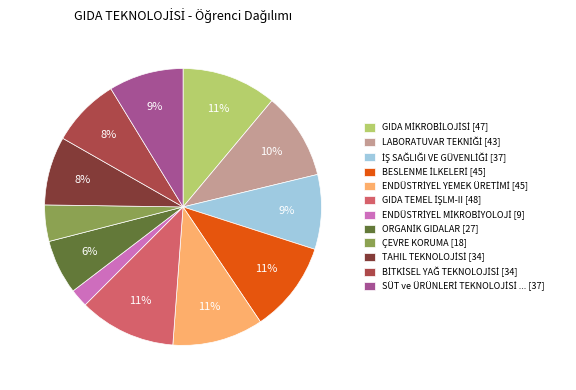

To the nearest percent, what is the difference between the largest and smallest slice percentages?

9%